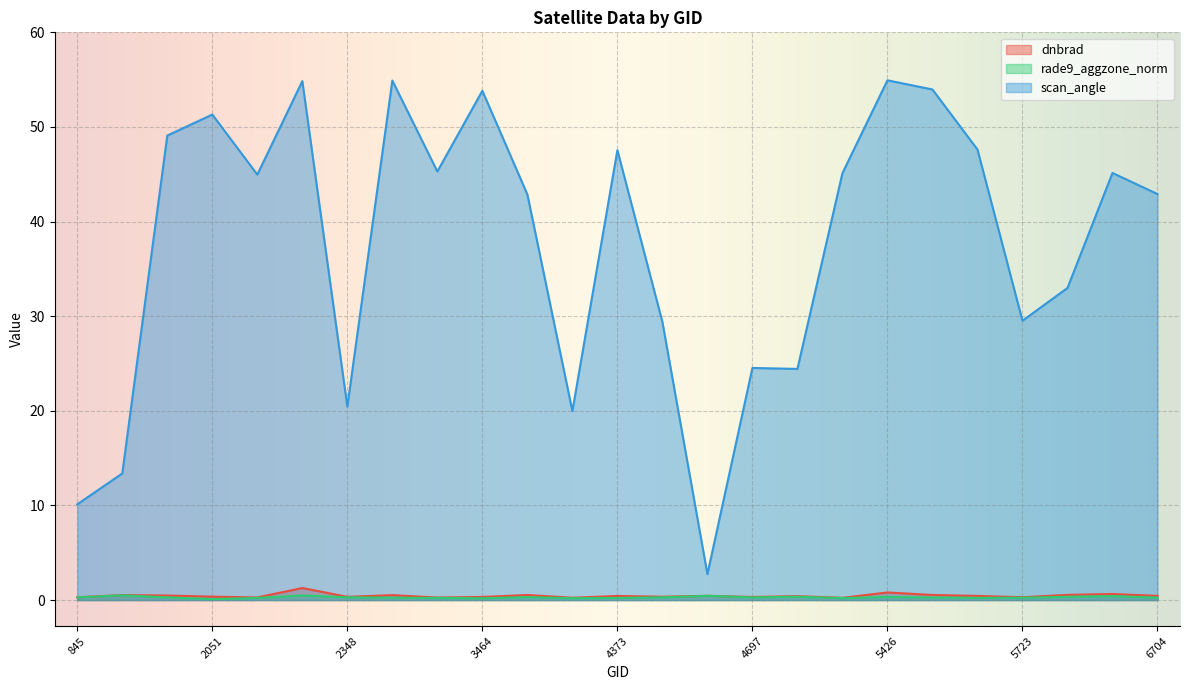

What is the minimum value shown in the chart?

0.1